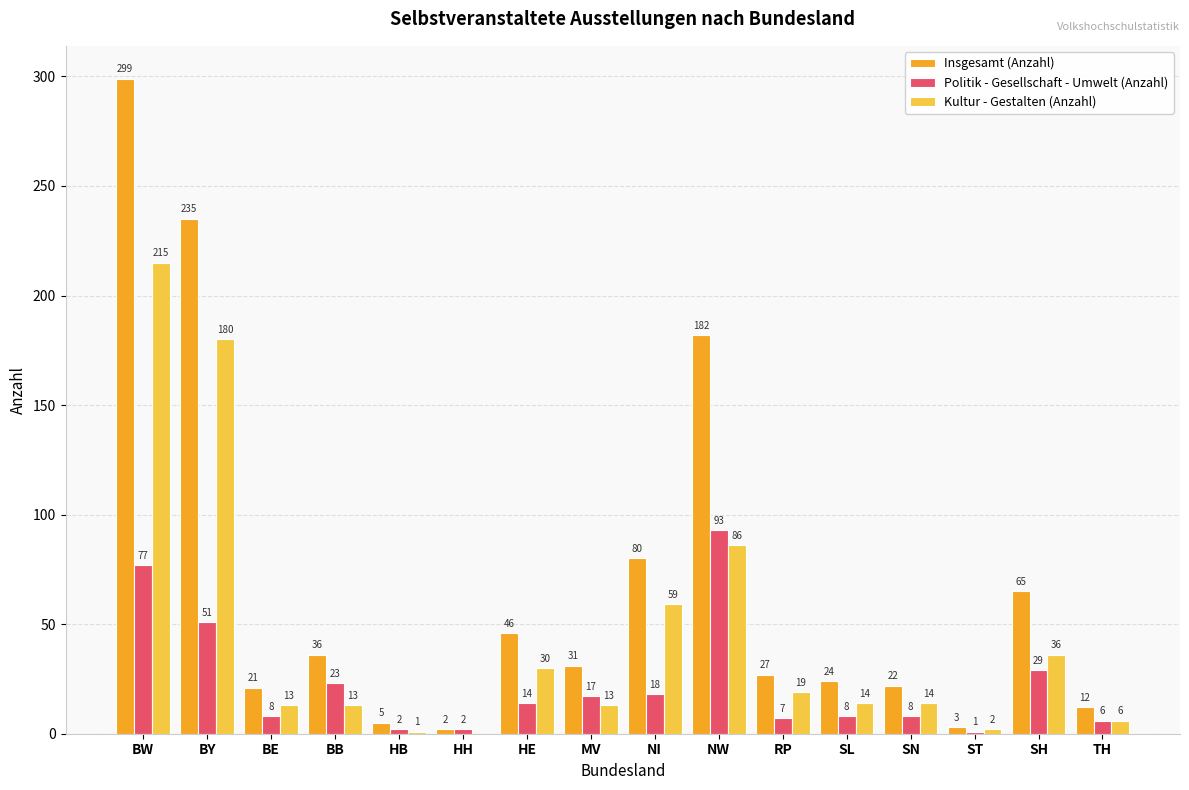

Which label corresponds to the largest value in the chart?

BW